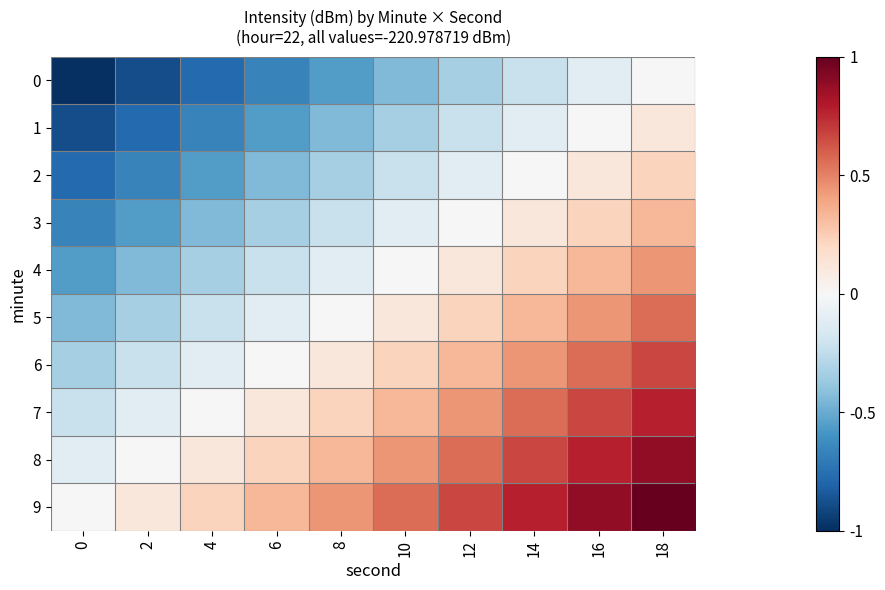

Reading left to right, transcribe all the data shown in this chart.

0: 0=-1.0	2=-0.9	4=-0.8	6=-0.7	8=-0.6	10=-0.4	12=-0.3	14=-0.2	16=-0.1	18=0.0
1: 0=-0.9	2=-0.8	4=-0.7	6=-0.6	8=-0.4	10=-0.3	12=-0.2	14=-0.1	16=0.0	18=0.1
2: 0=-0.8	2=-0.7	4=-0.6	6=-0.4	8=-0.3	10=-0.2	12=-0.1	14=0.0	16=0.1	18=0.2
3: 0=-0.7	2=-0.6	4=-0.4	6=-0.3	8=-0.2	10=-0.1	12=0.0	14=0.1	16=0.2	18=0.3
4: 0=-0.6	2=-0.4	4=-0.3	6=-0.2	8=-0.1	10=0.0	12=0.1	14=0.2	16=0.3	18=0.4
5: 0=-0.4	2=-0.3	4=-0.2	6=-0.1	8=0.0	10=0.1	12=0.2	14=0.3	16=0.4	18=0.6
6: 0=-0.3	2=-0.2	4=-0.1	6=0.0	8=0.1	10=0.2	12=0.3	14=0.4	16=0.6	18=0.7
7: 0=-0.2	2=-0.1	4=0.0	6=0.1	8=0.2	10=0.3	12=0.4	14=0.6	16=0.7	18=0.8
8: 0=-0.1	2=0.0	4=0.1	6=0.2	8=0.3	10=0.4	12=0.6	14=0.7	16=0.8	18=0.9
9: 0=0.0	2=0.1	4=0.2	6=0.3	8=0.4	10=0.6	12=0.7	14=0.8	16=0.9	18=1.0